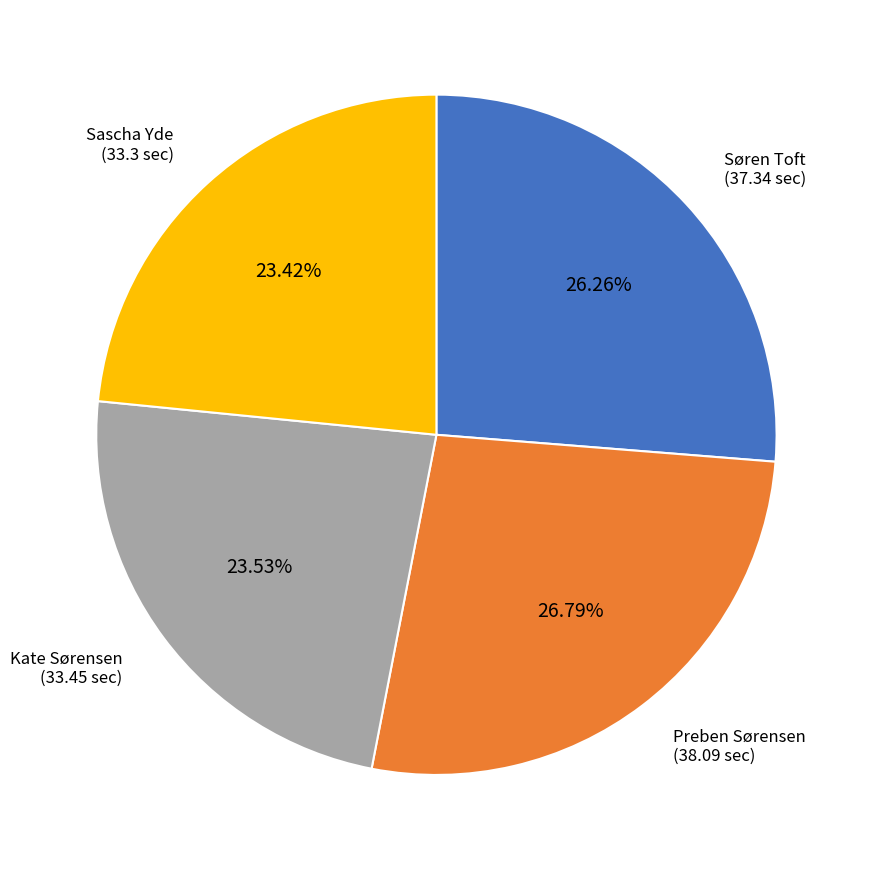

Is there a majority slice in this chart?

No